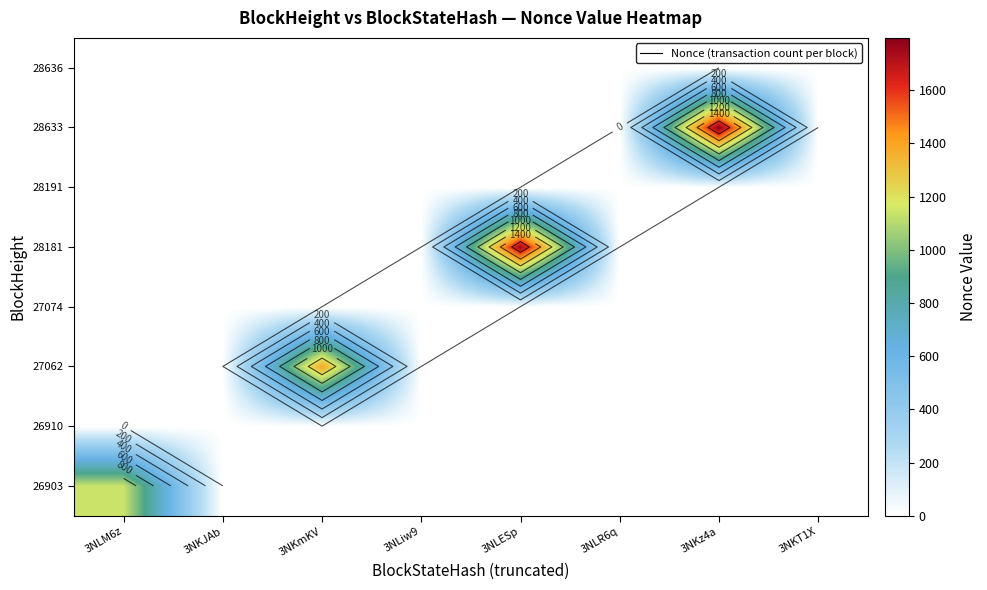

The 28636 series shows 2 at 3NLESp. True or false?

False